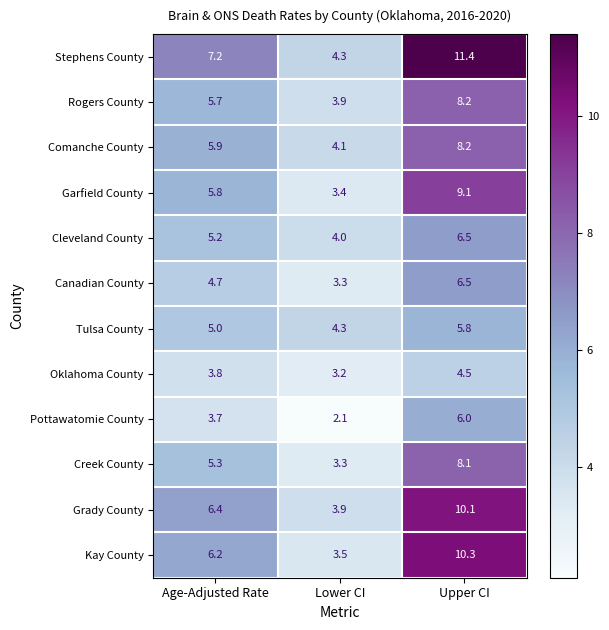

Where does the Creek County series first go above 5?

Age-Adjusted Rate